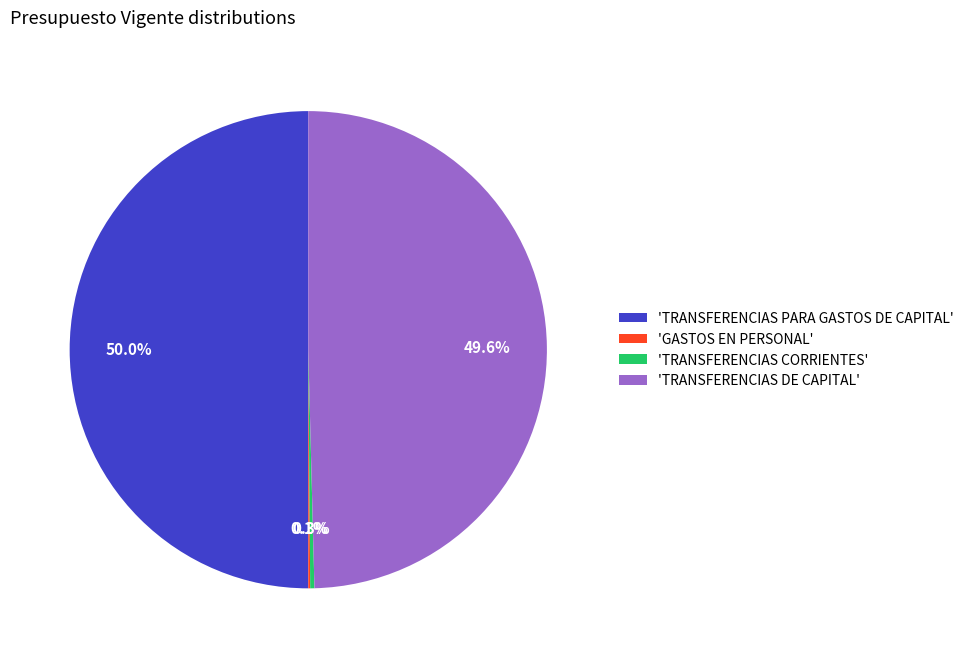

What portion of the pie excludes 'TRANSFERENCIAS CORRIENTES'?

99.7%